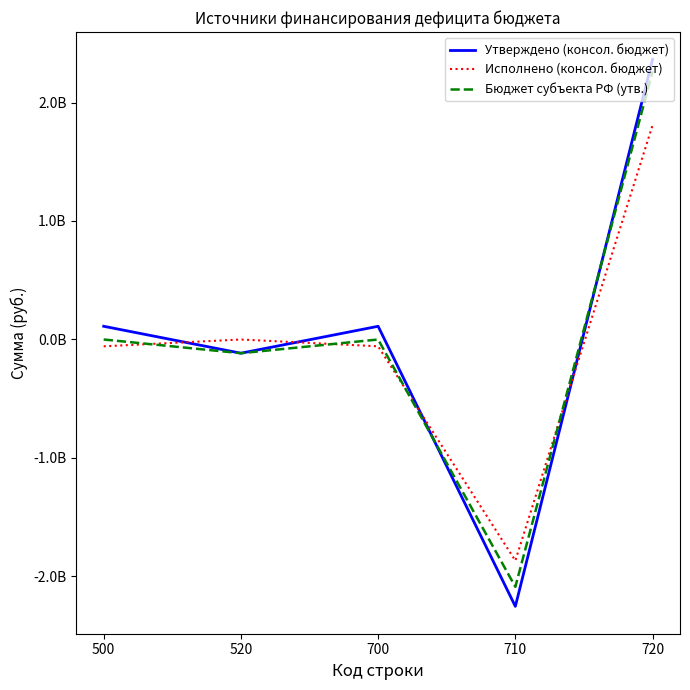

What is the value of the Утверждено (консол. бюджет) point at the 3rd from the left?

111523046.0